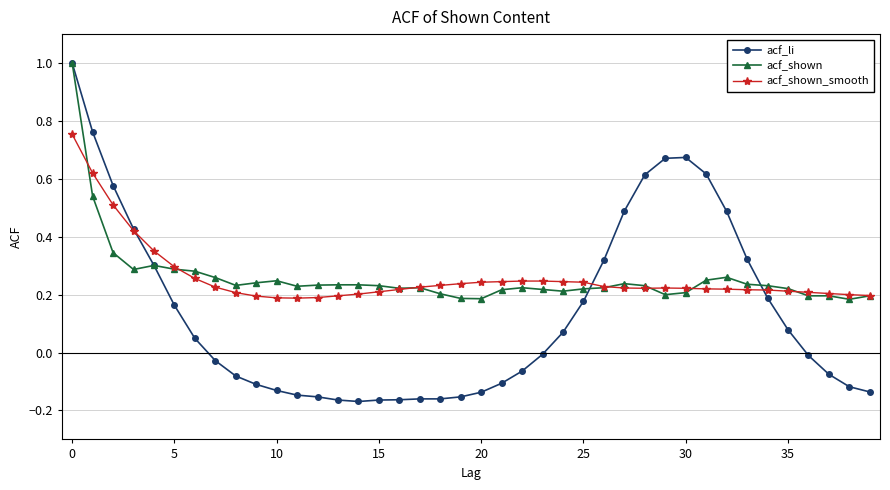

How many lines are shown in the chart?

3